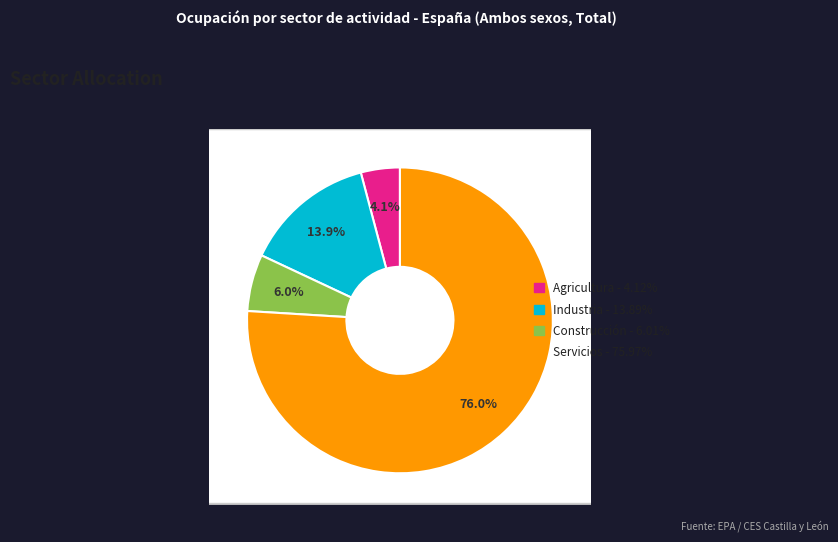

Is it true that Construcción is 6% of the pie?

True